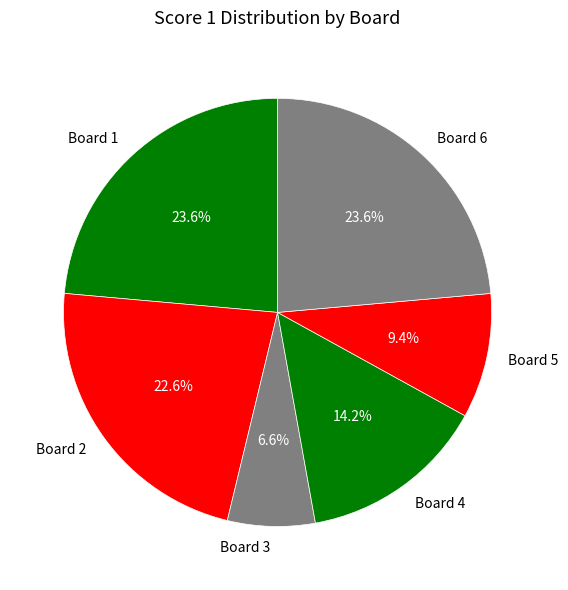

Which category has the smallest portion of the pie?

Board 3